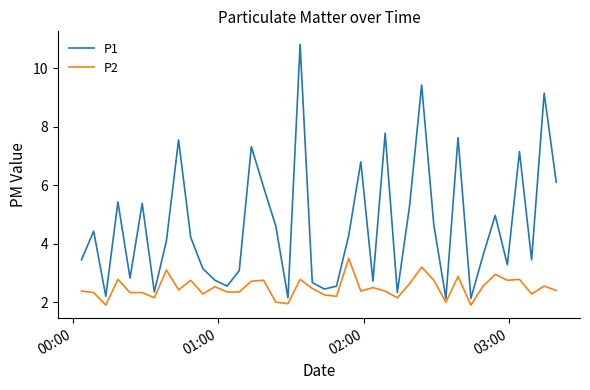

List the series in order of their peak value, highest first.

P1, P2